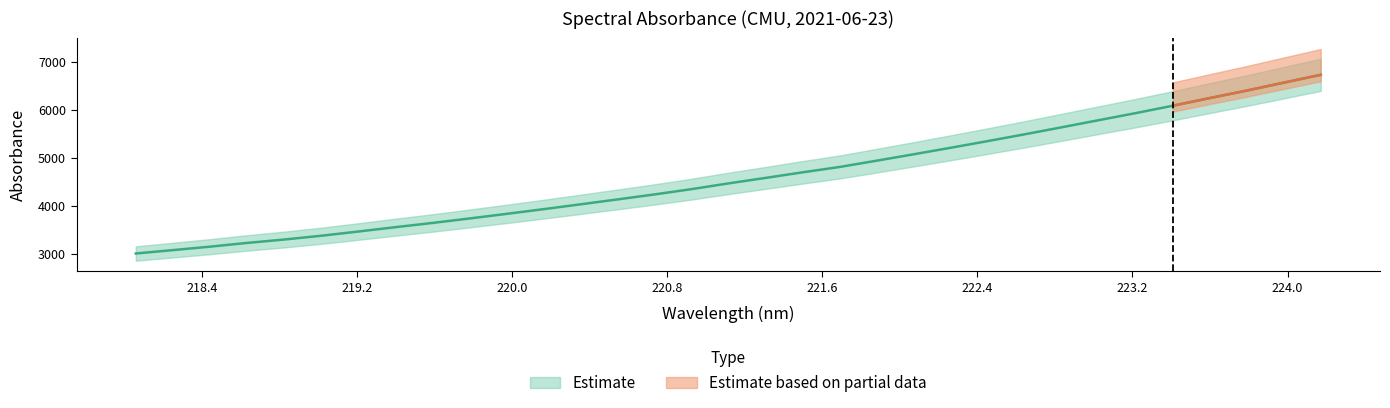

The chart shows a value of 3829.5 at 219.9712. True or false?

True